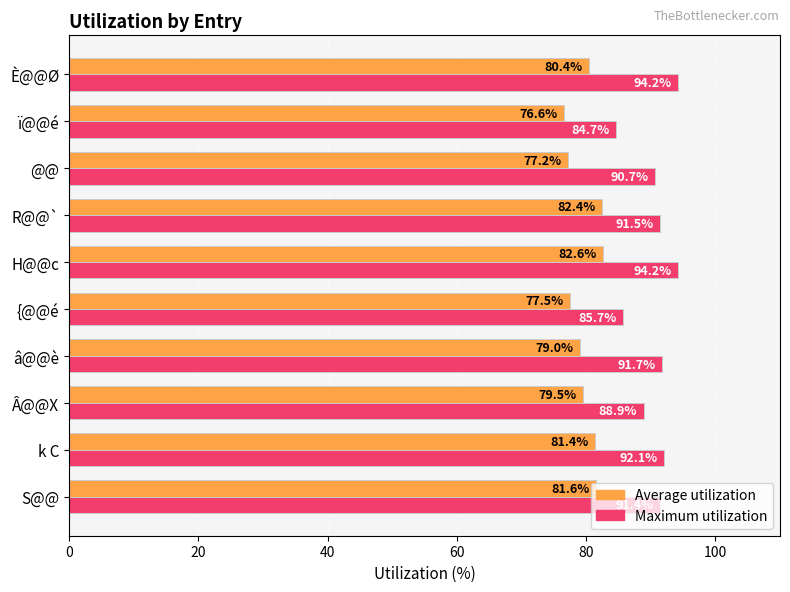

Is it true that Maximum utilization equals 140.9 at S@@?

False